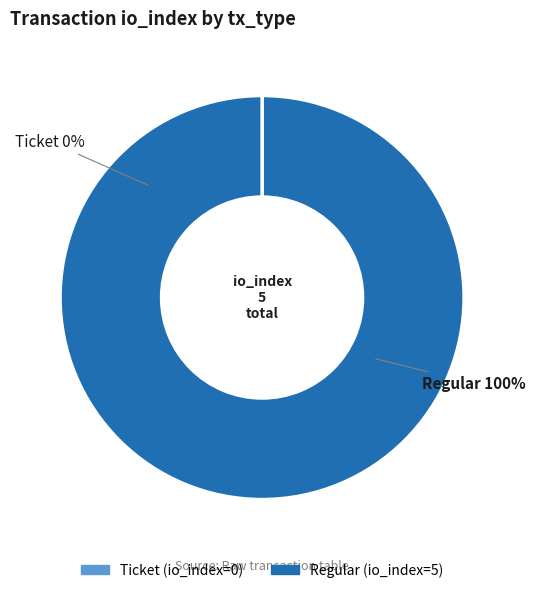

Which slice is the largest?

Regular